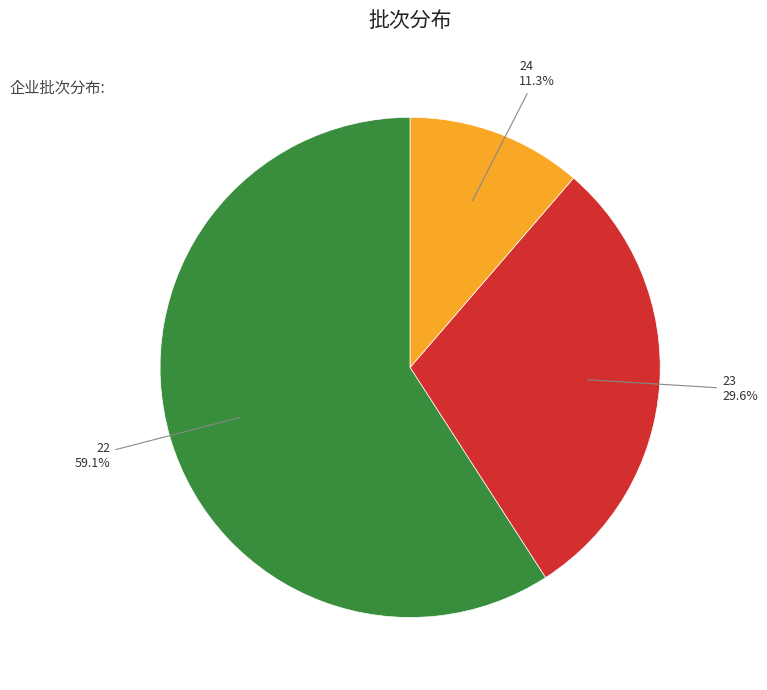

Does any single category account for the majority?

Yes